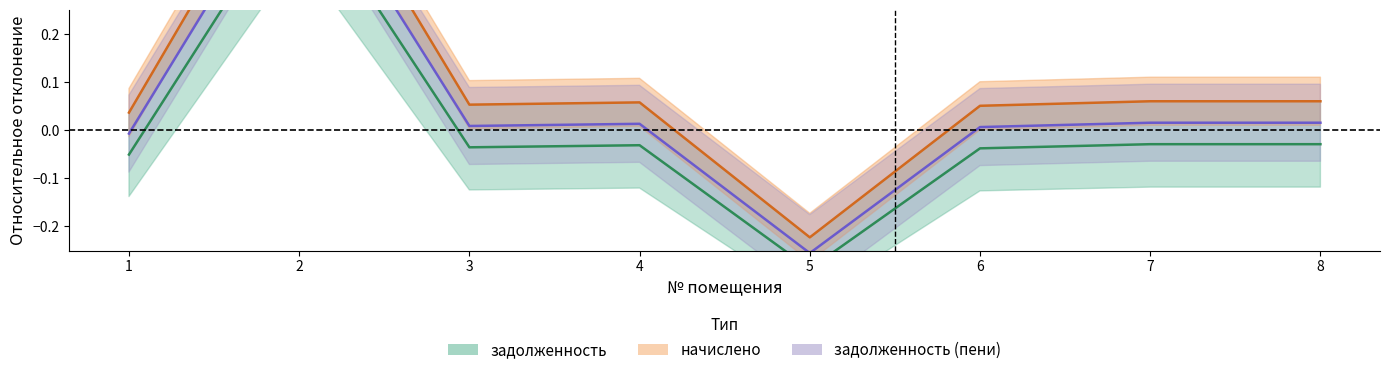

The начислено series shows -0.3 at 5. True or false?

False